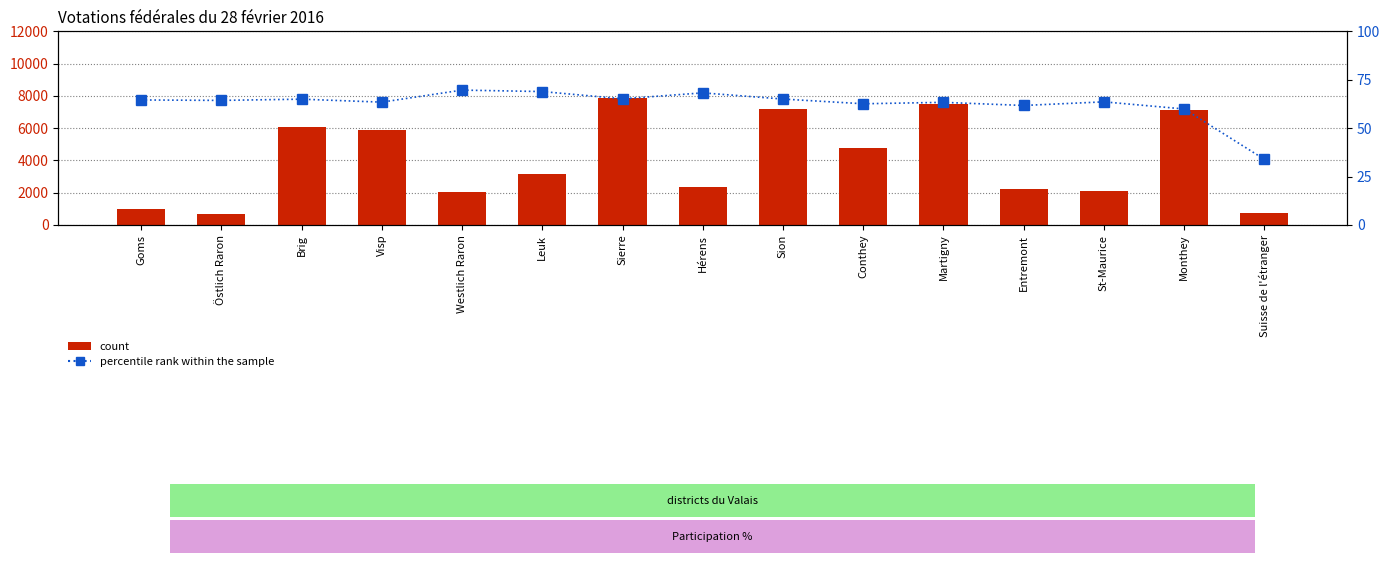

What is the sum of the percentile rank within the sample values at Monthey and Martigny?

123.2